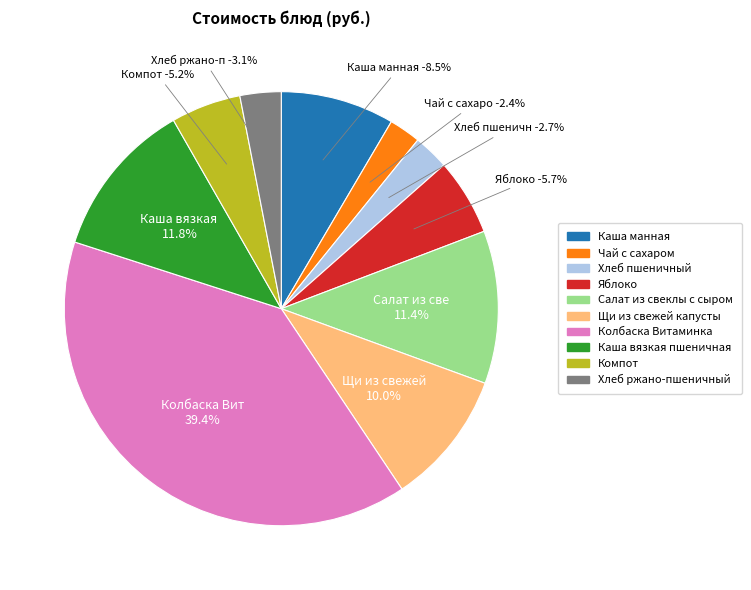

Which slice is the smallest?

Чай с сахаром